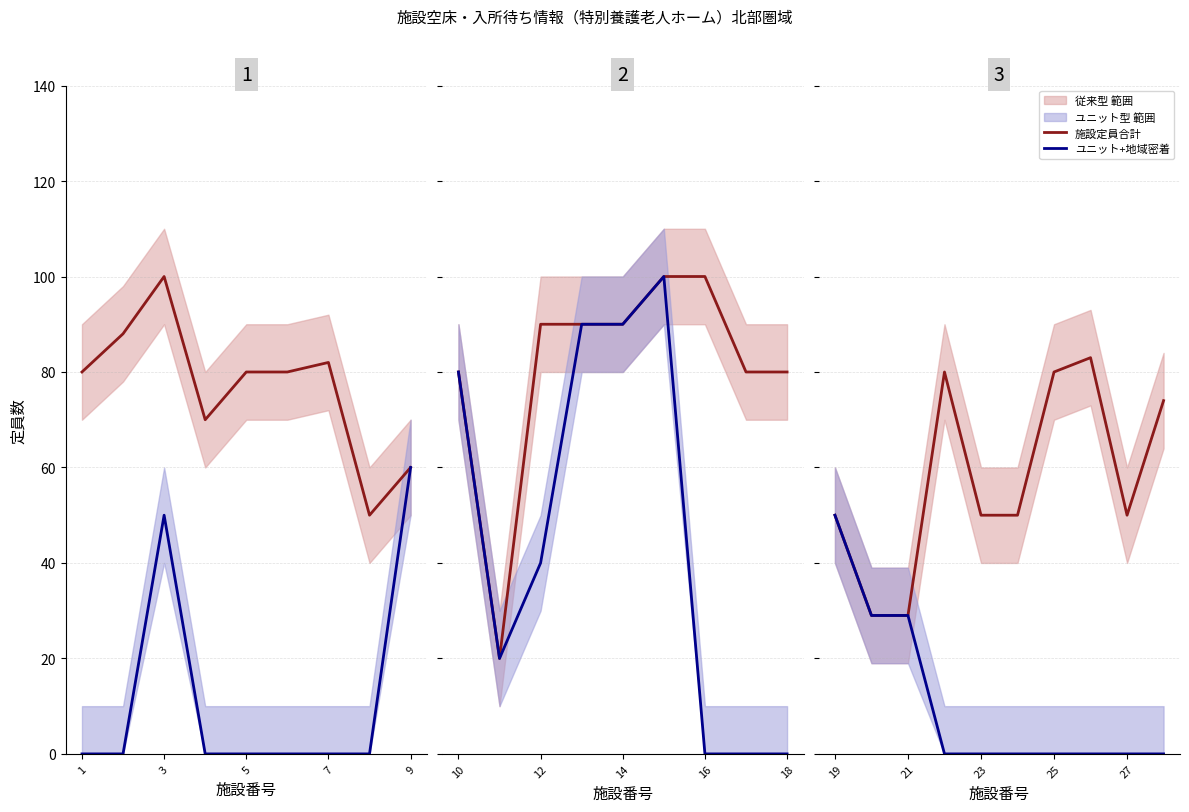

How many data points does each series have?

10